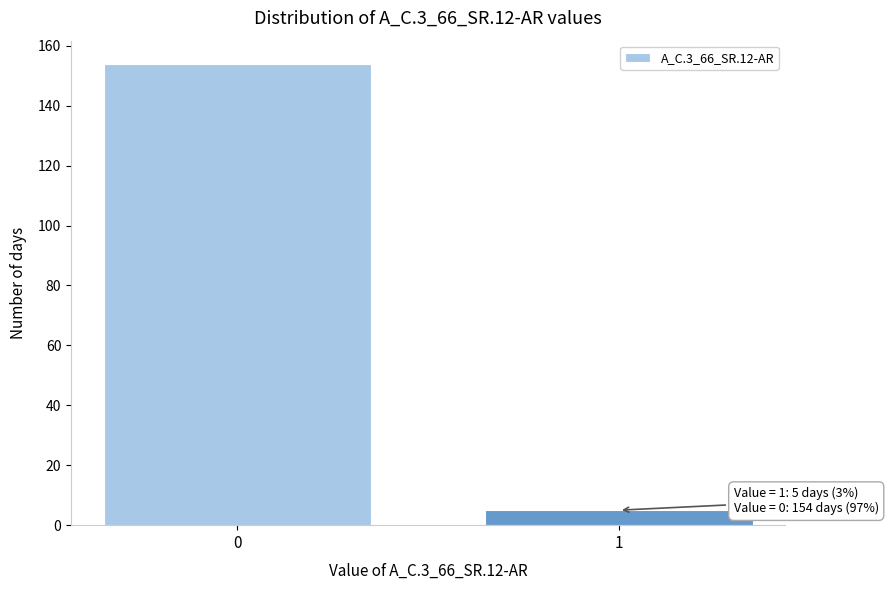

Reading left to right, list all the values displayed in this chart.

154	5